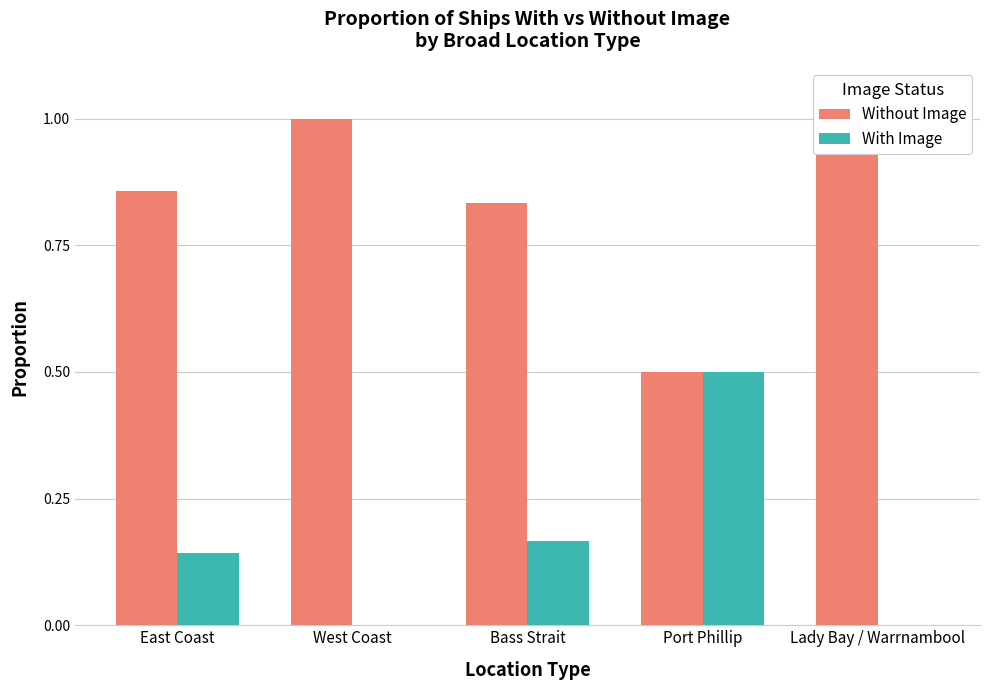

What is the total value across all series at West Coast?

1.0